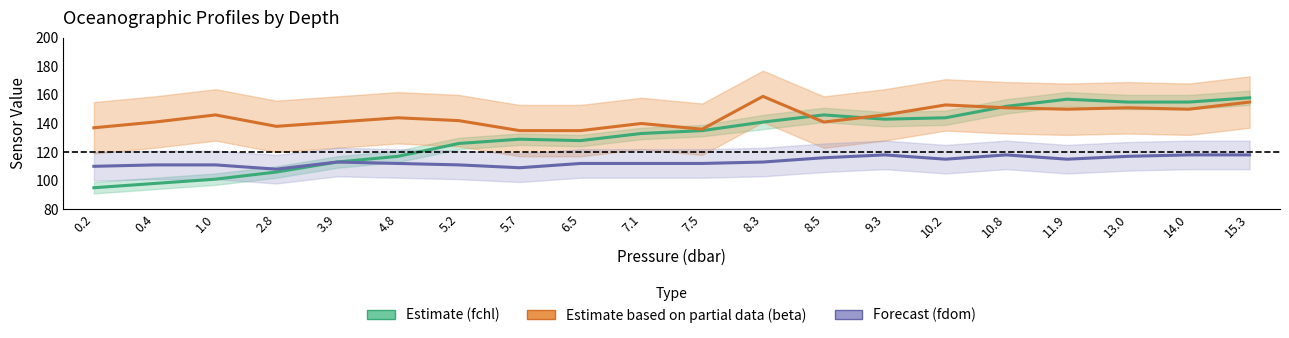

The fdom (CDOM) series shows 116 at 8.5. True or false?

True